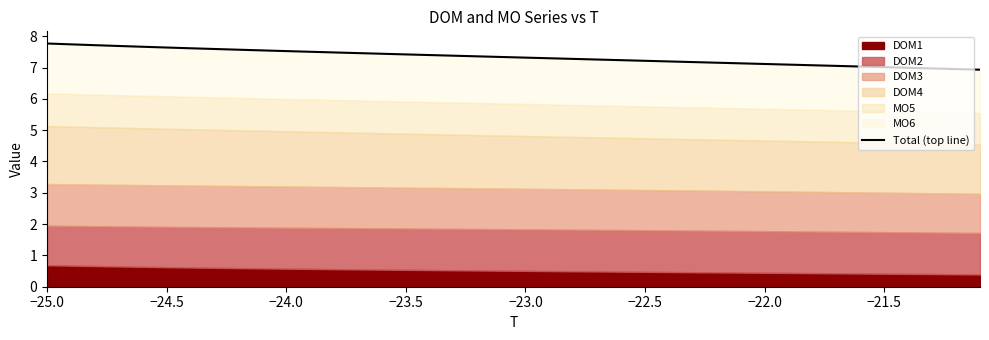

Does the chart display data point markers on the line(s)?

No